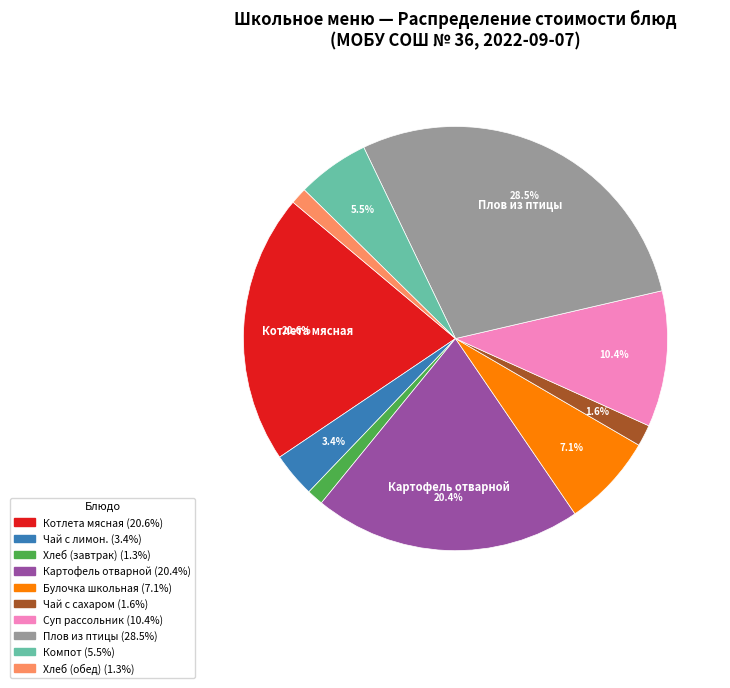

Is there a majority slice in this chart?

No